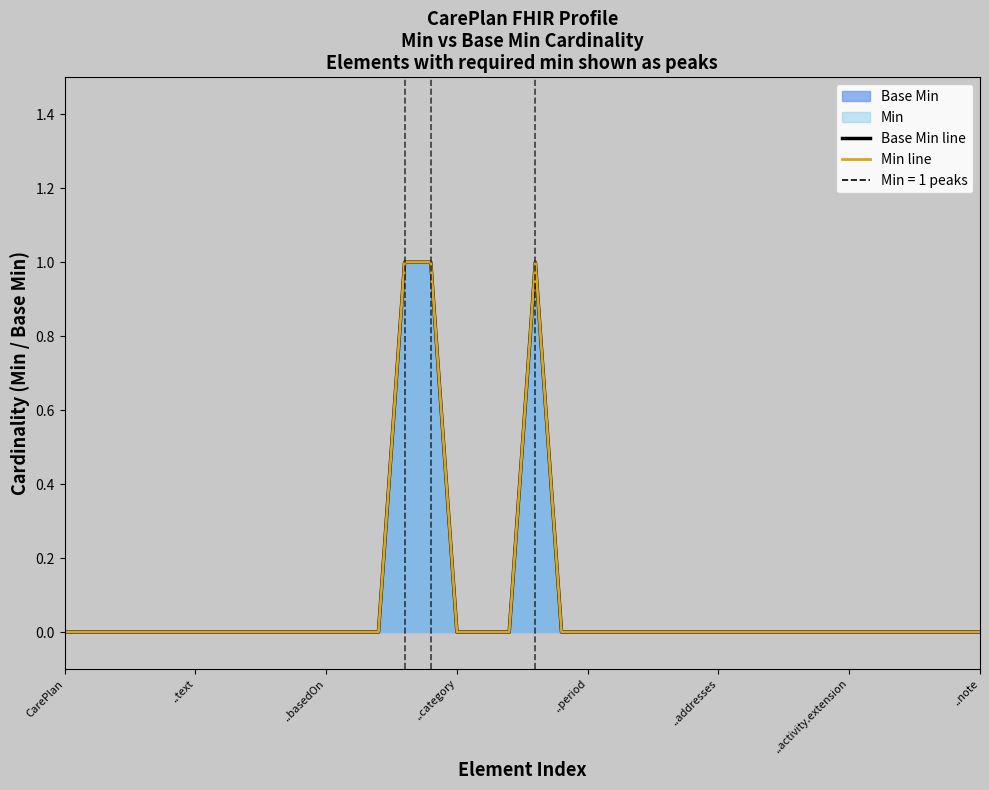

The Min line series shows 0 at 18. True or false?

False